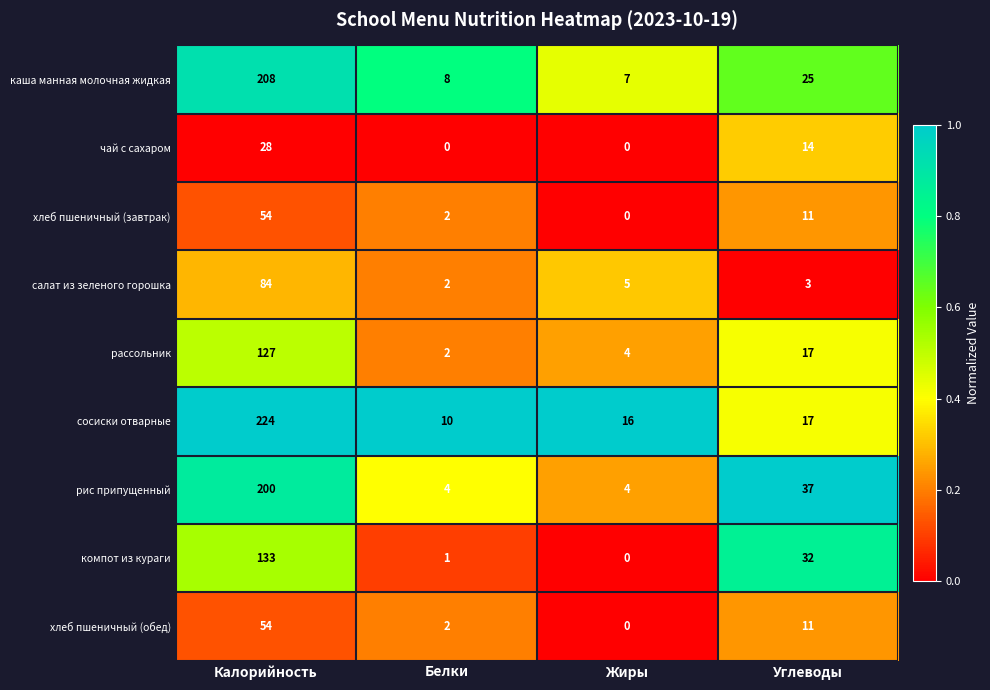

What is the average value of the хлеб пшеничный (обед) series?

17